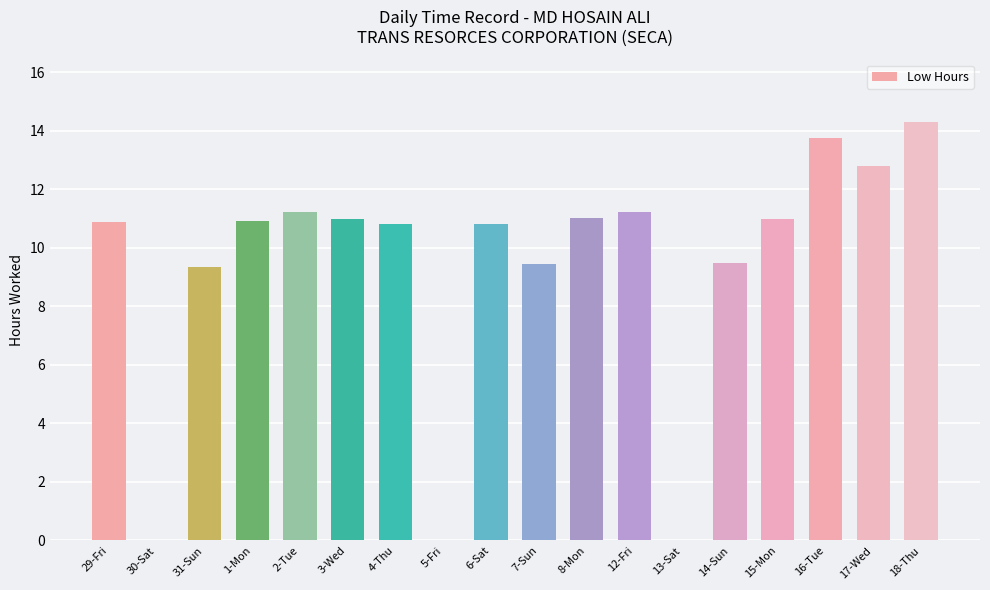

Is it true that the value at 17-Wed is 12.8?

True